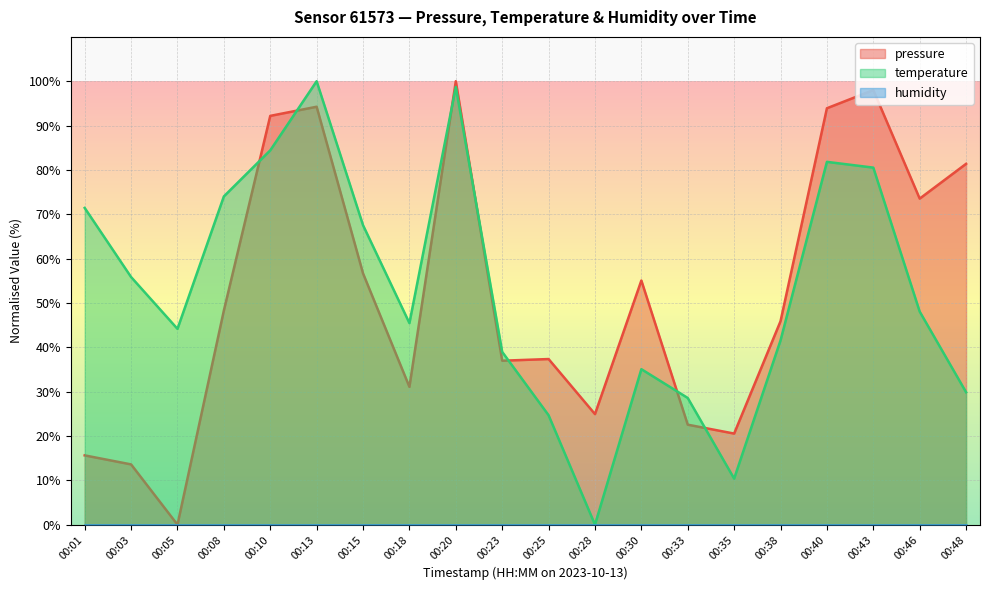

What is the sum of the pressure values at 00:23 and 00:08?

85.3